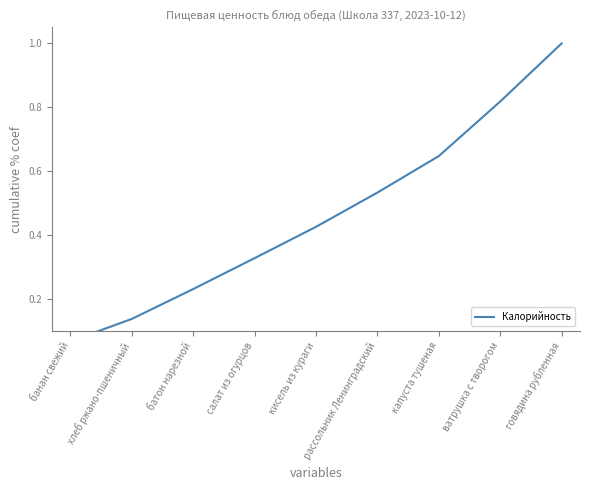

What is the average value?

0.5